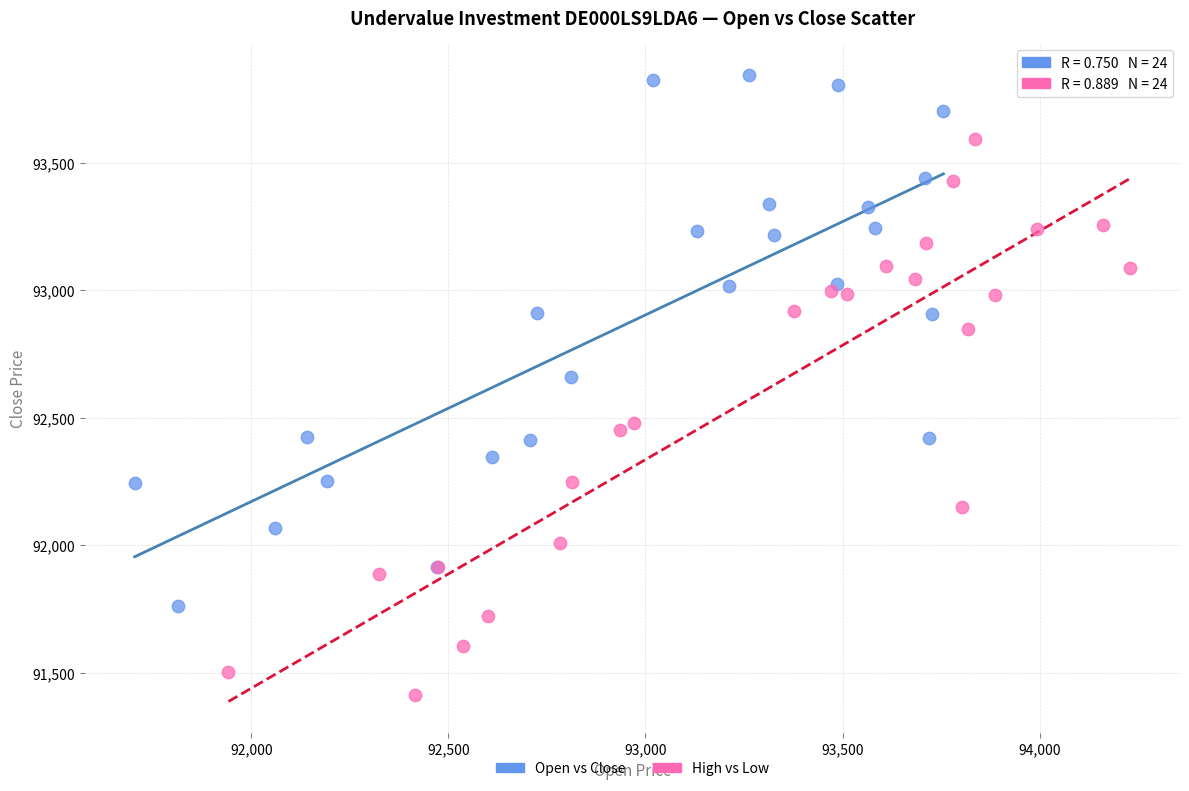

Which series contains the highest Y value?

Open vs Close